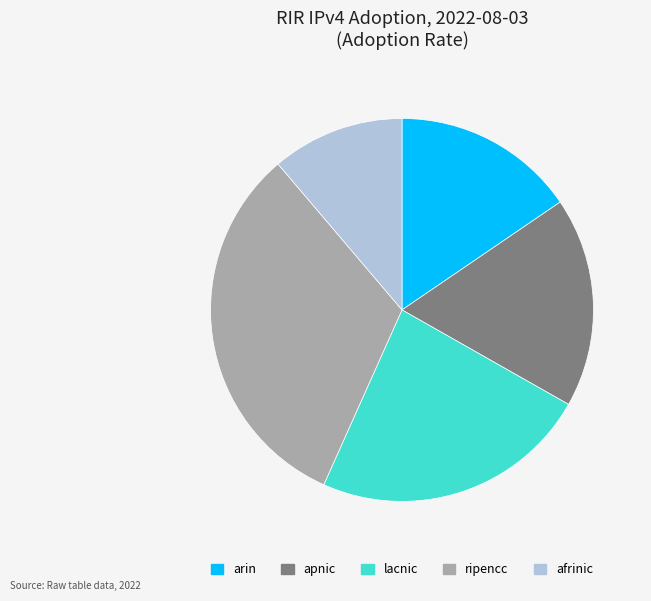

Do lacnic and afrinic together represent more than half of the pie?

No